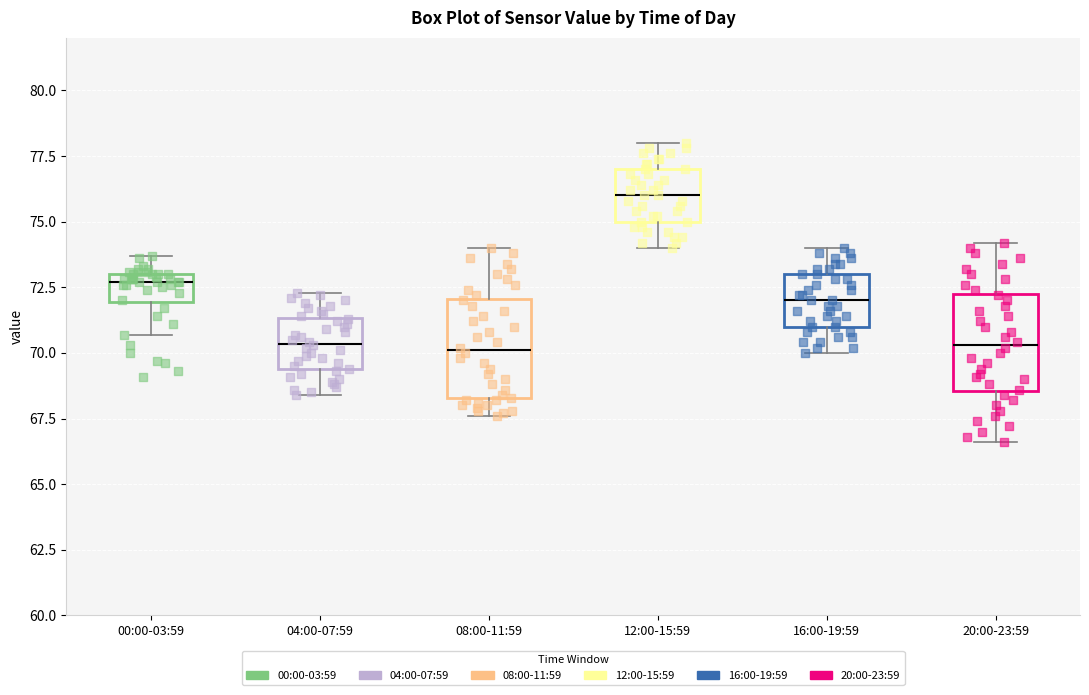

Reading left to right, read every box against the y-axis: the position of its median line, the range the box covers, and the ends of its whiskers. The values are not printed on the chart, so give them approximately, as read against the axis.

00:00-03:59: median 72.5, box 72.0 to 73.0, whiskers 70.5 to 73.5
04:00-07:59: median 70.5, box 69.5 to 71.5, whiskers 68.5 to 72.5
08:00-11:59: median 70.0, box 68.5 to 72.0, whiskers 67.5 to 74.0
12:00-15:59: median 76.0, box 75.0 to 77.0, whiskers 74.0 to 78.0
16:00-19:59: median 72.0, box 71.0 to 73.0, whiskers 70.0 to 74.0
20:00-23:59: median 70.5, box 68.5 to 72.5, whiskers 66.5 to 74.0